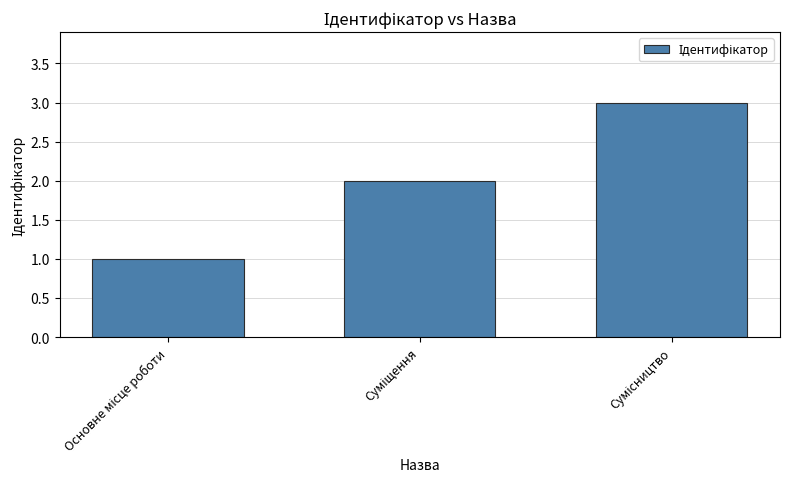

What is the sum of all values?

6